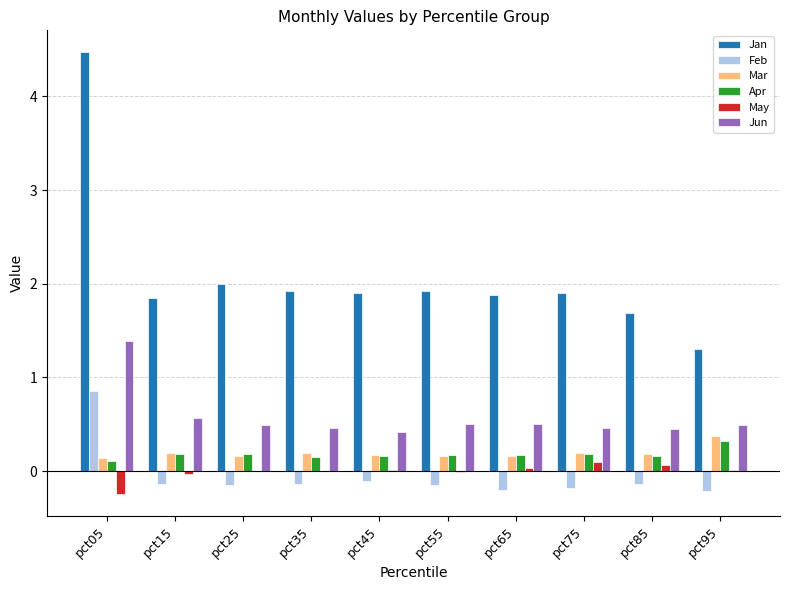

Count the number of categories in the chart.

10